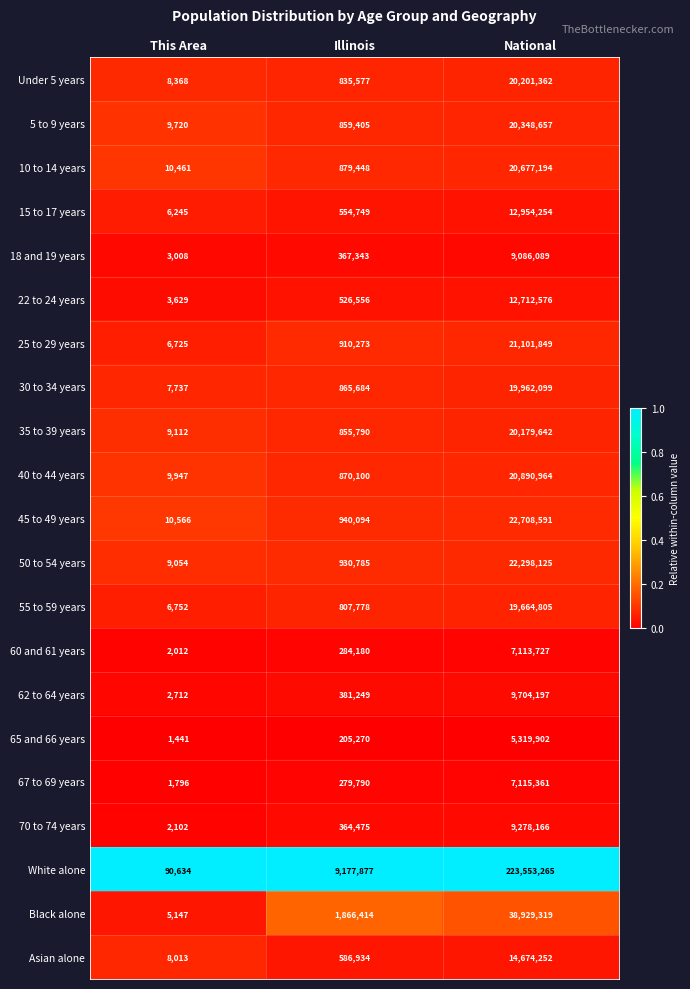

The value of 18 and 19 years at Illinois is 503536. True or false?

False